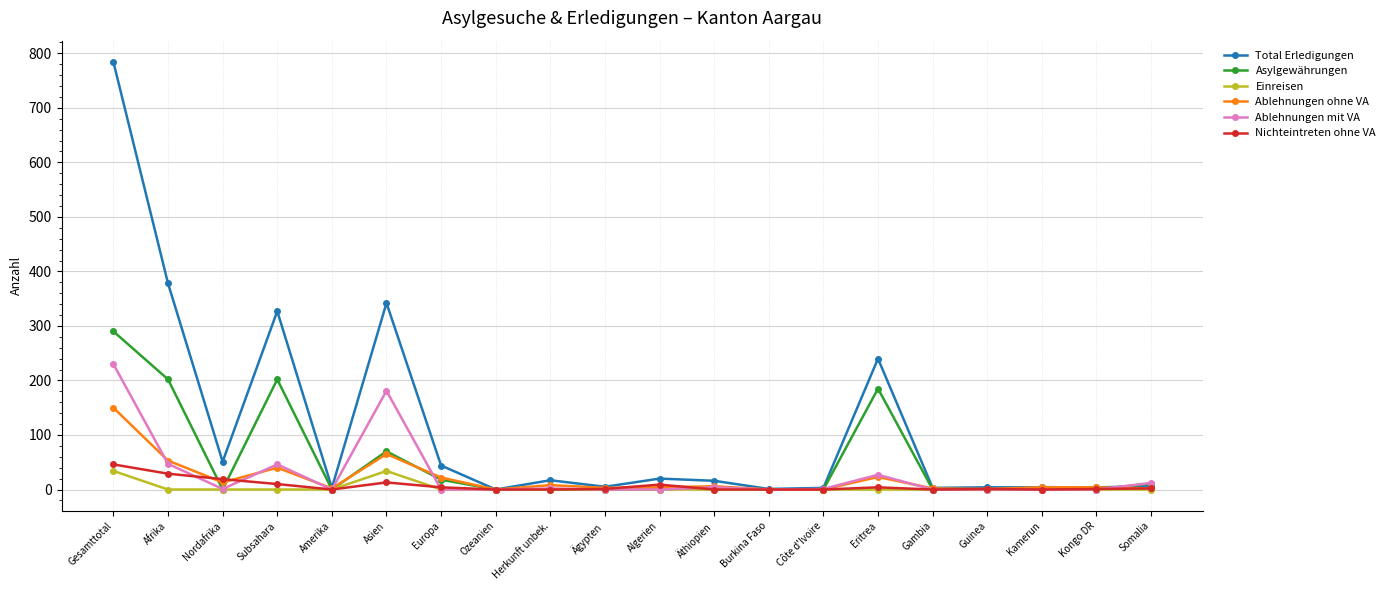

What is the sum of the Total Erledigungen values at Subsahara and Äthiopien?

343